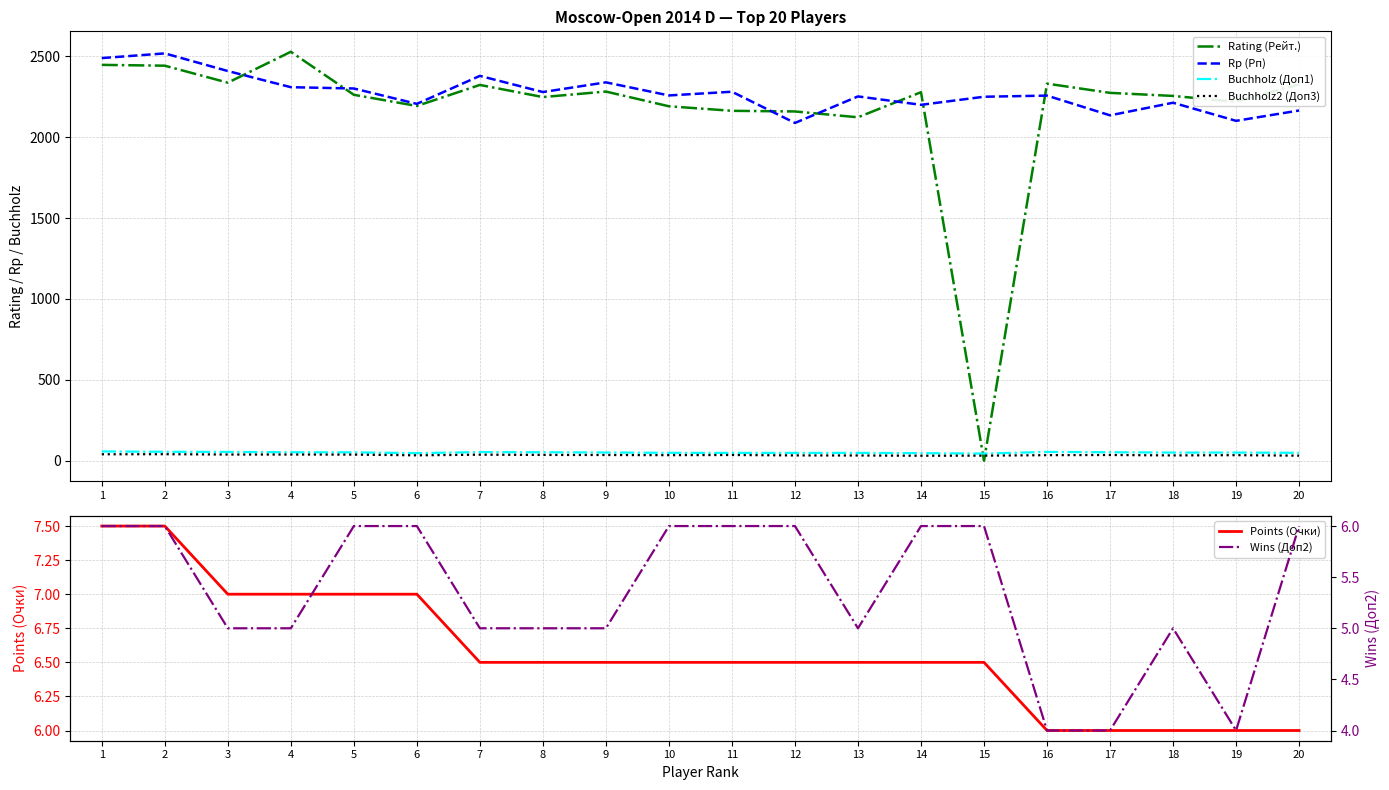

What is the maximum value for Rating (Рейт.)?

2528.0